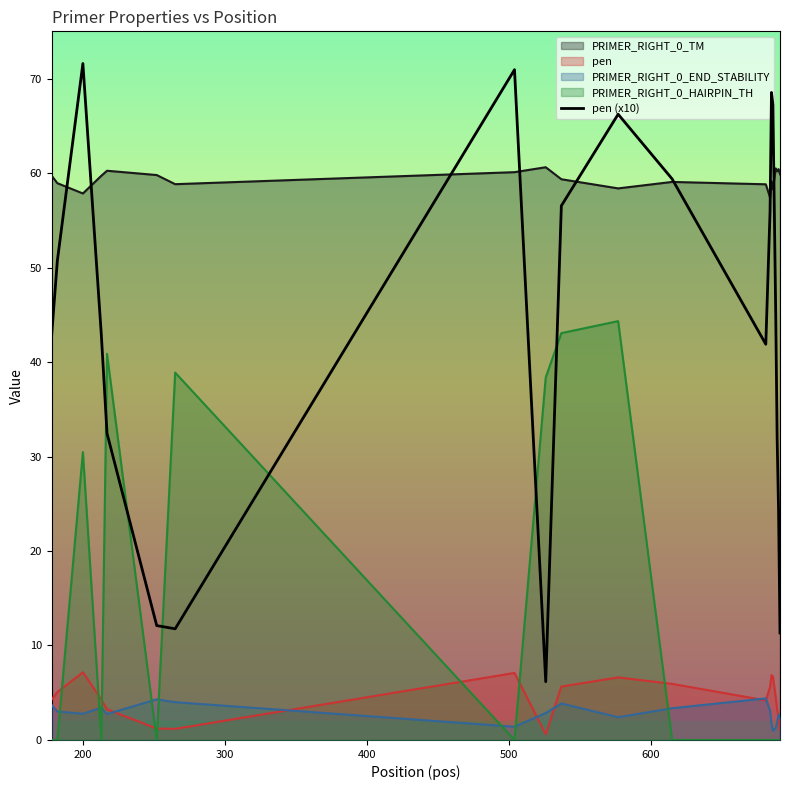

How many lines are shown in the chart?

5